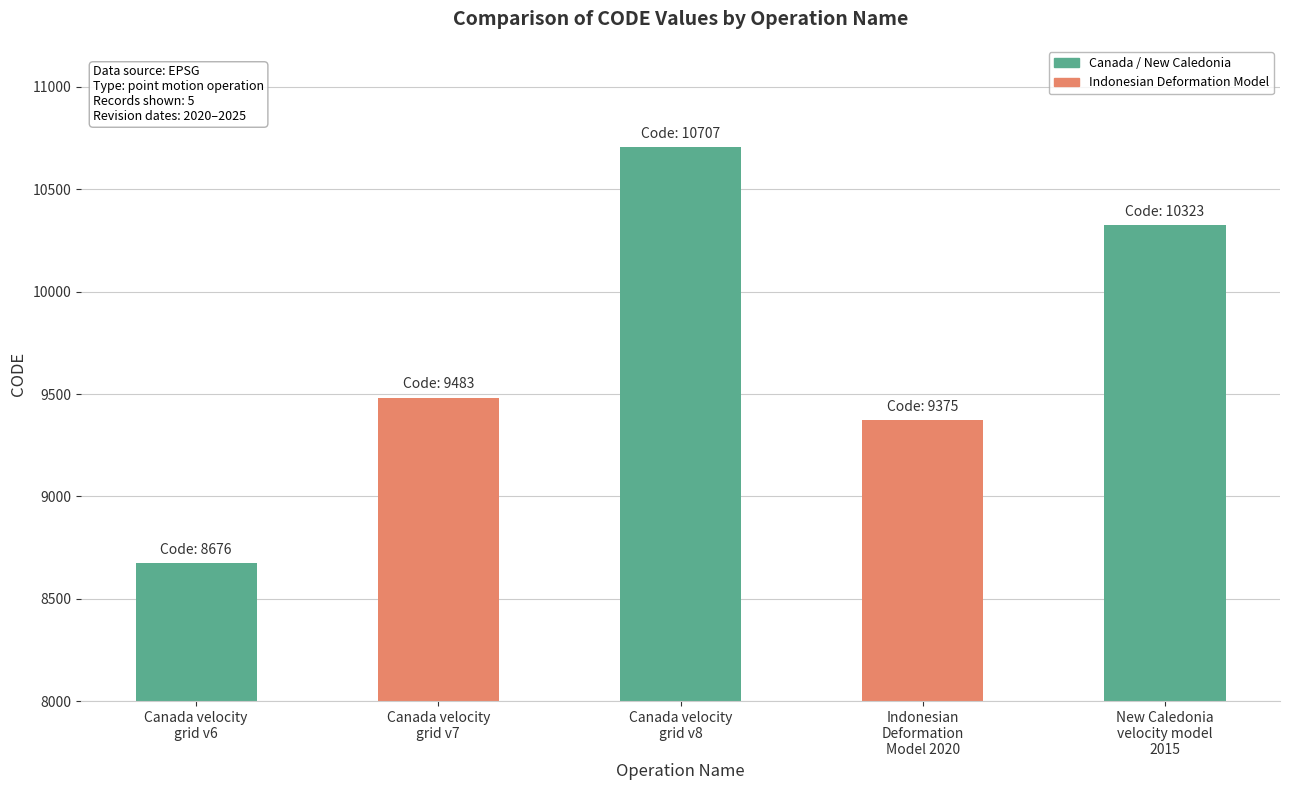

The chart shows a value of 5606 at Canada velocity
grid v6. True or false?

False